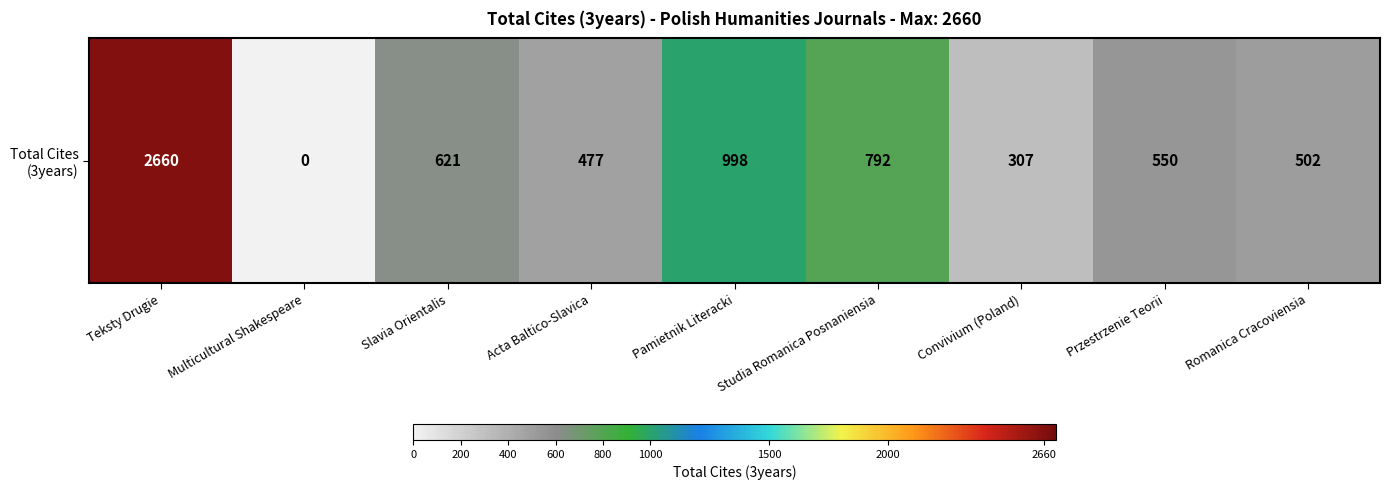

At which label does the data first exceed 550?

Teksty Drugie